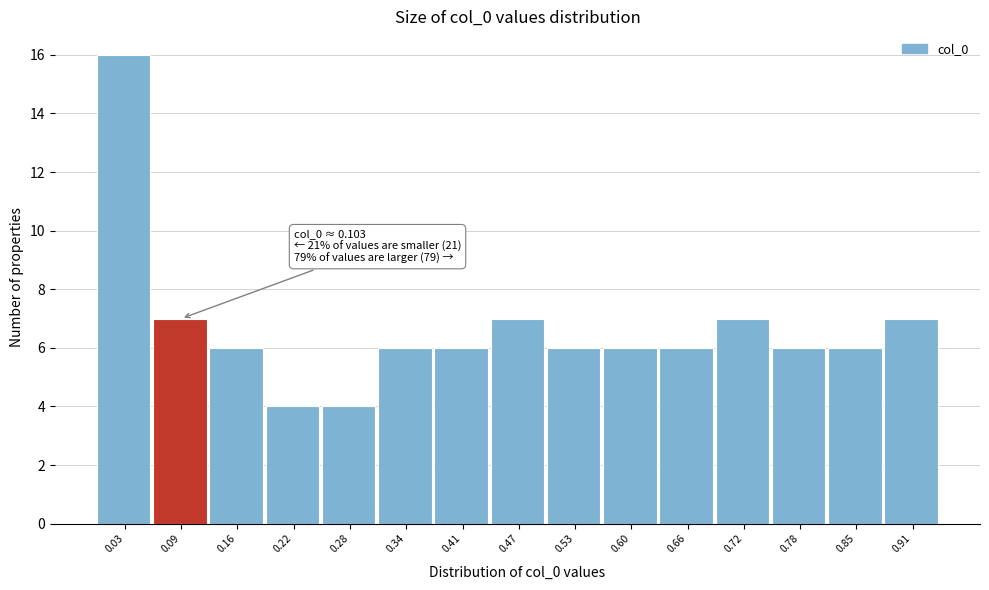

Over which range of the x-axis is the bar tallest?

0.00 to 0.06